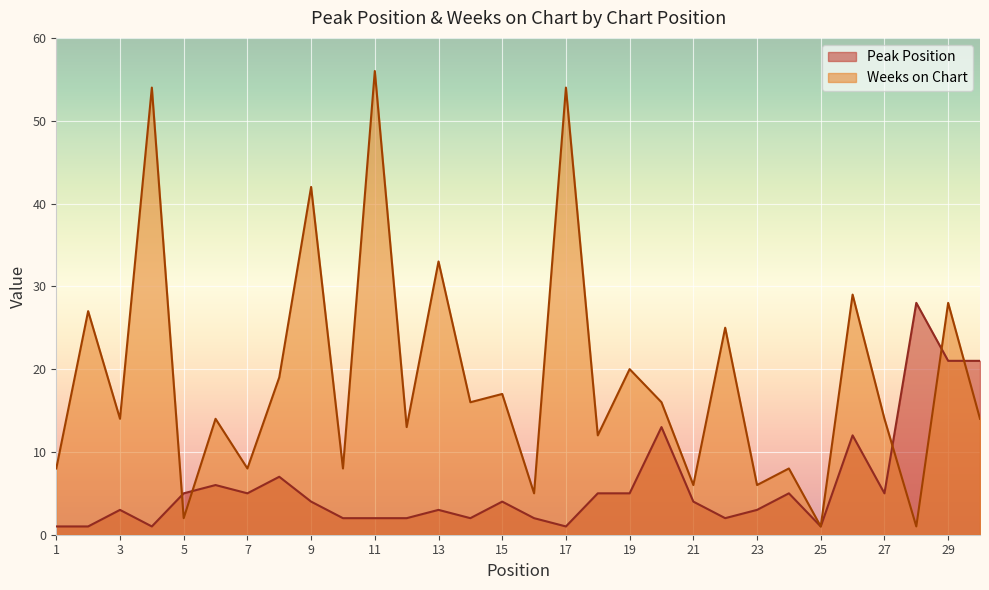

In Peak Position, how many points are lower than both neighbors (excluding endpoints)?

7